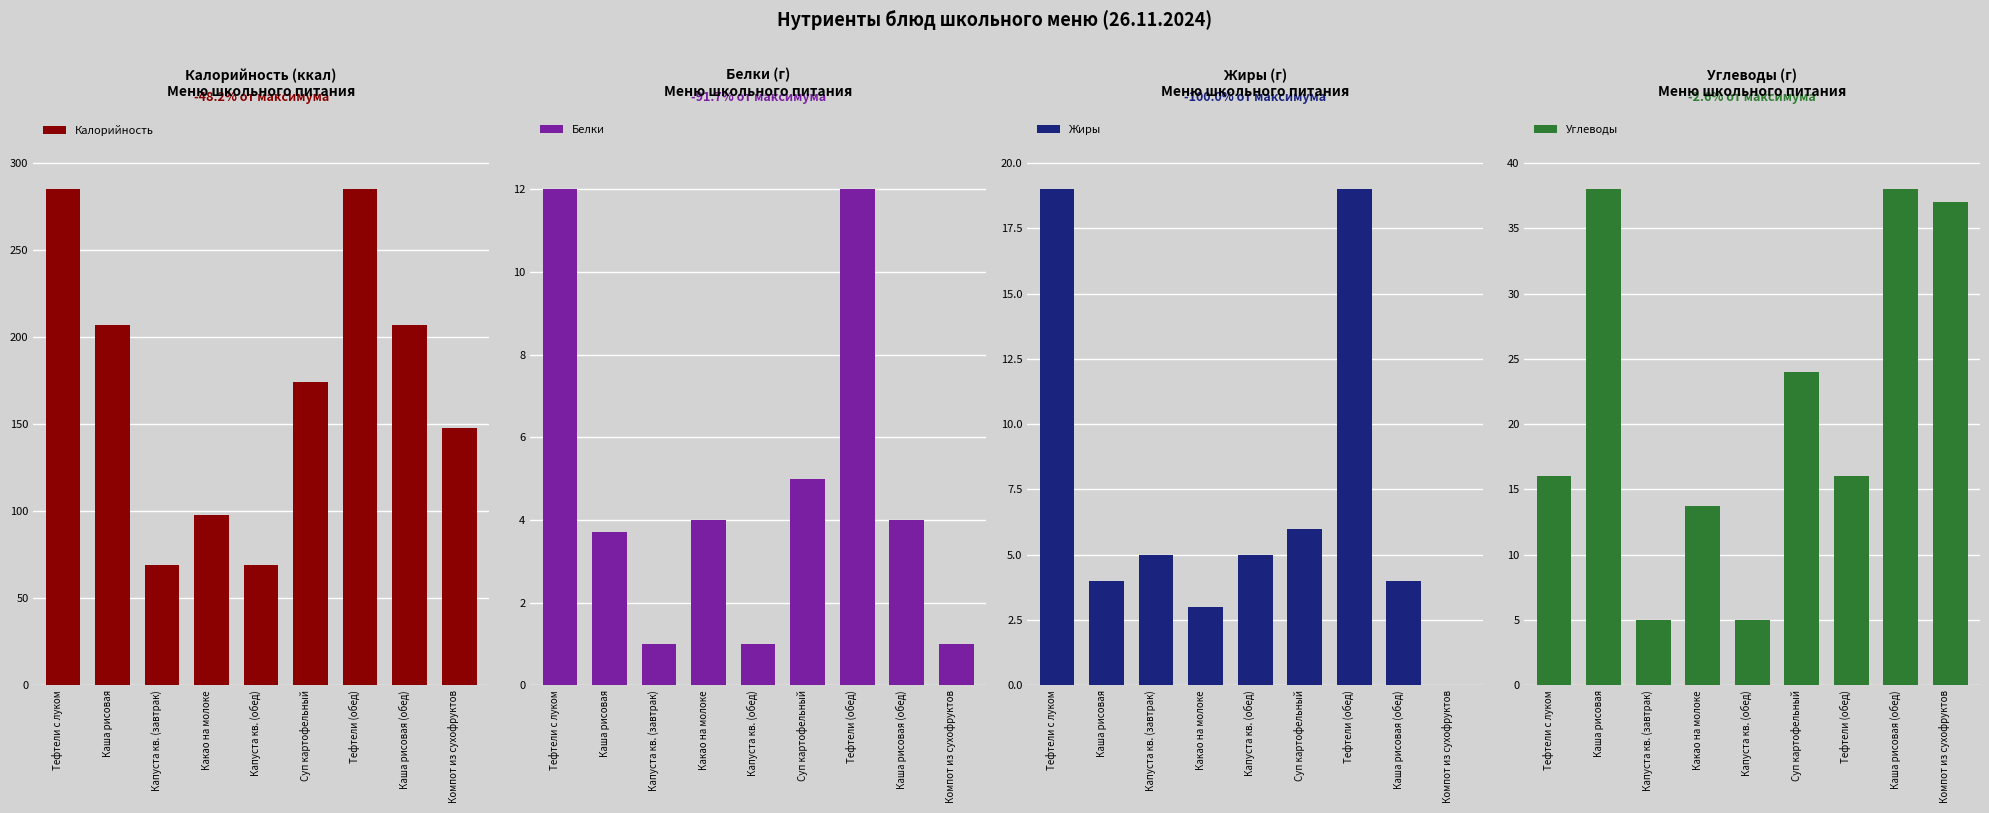

How many bars are there in each group?

4